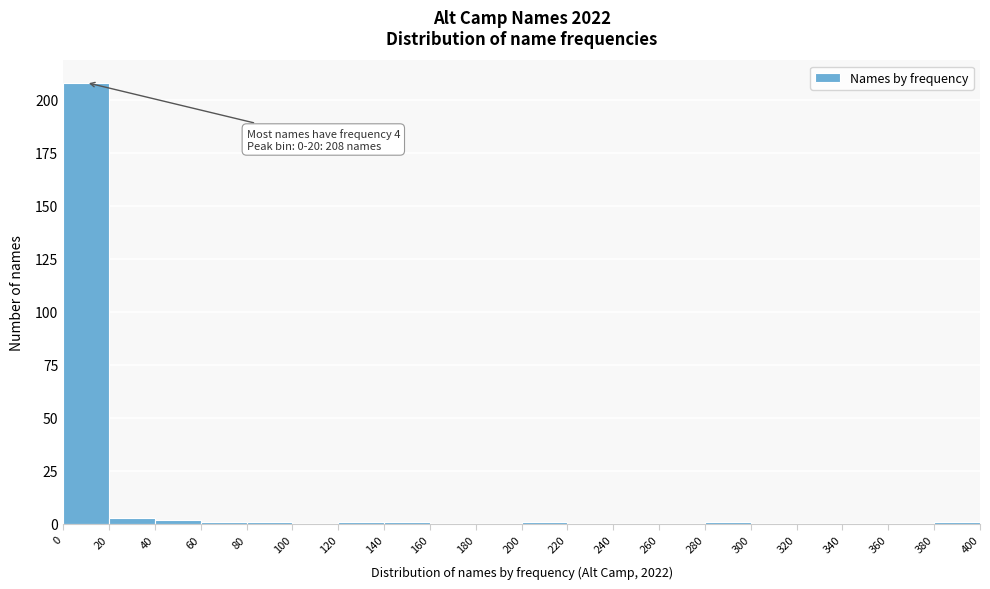

Which range on the x-axis has the tallest bar?

0 to 20